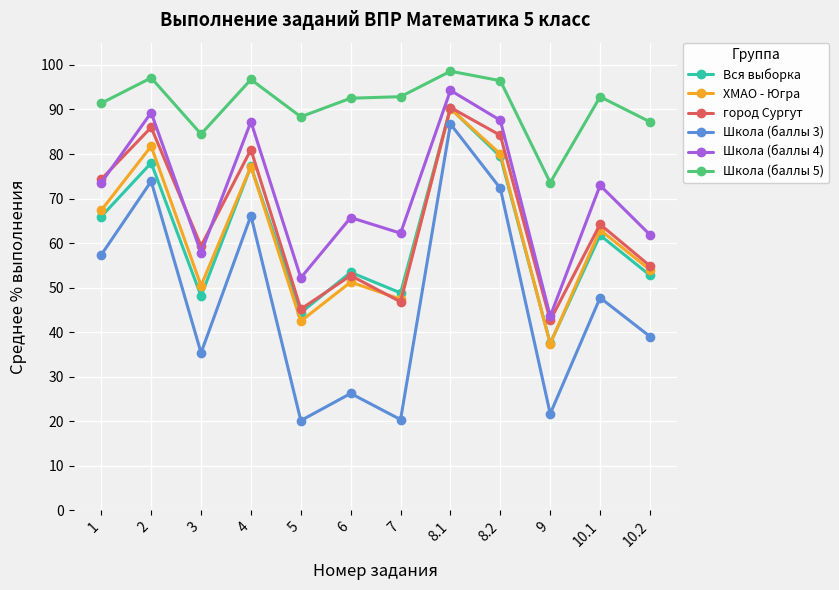

Is it true that ХМАО - Югра equals 63.0 at 10.1?

True